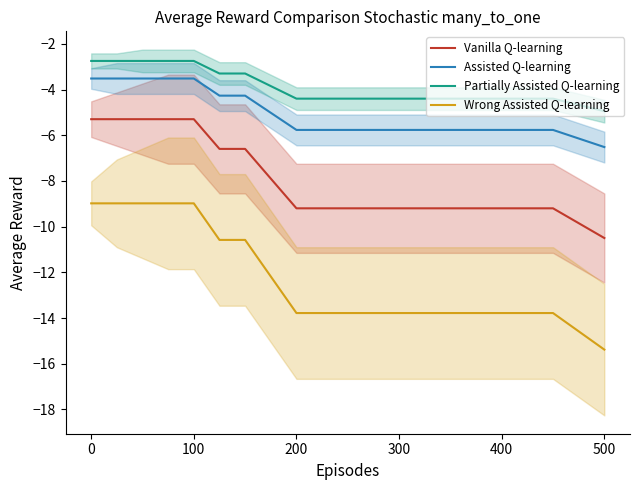

True or false: Assisted Q-learning has a value of -1.4 at 100.

False